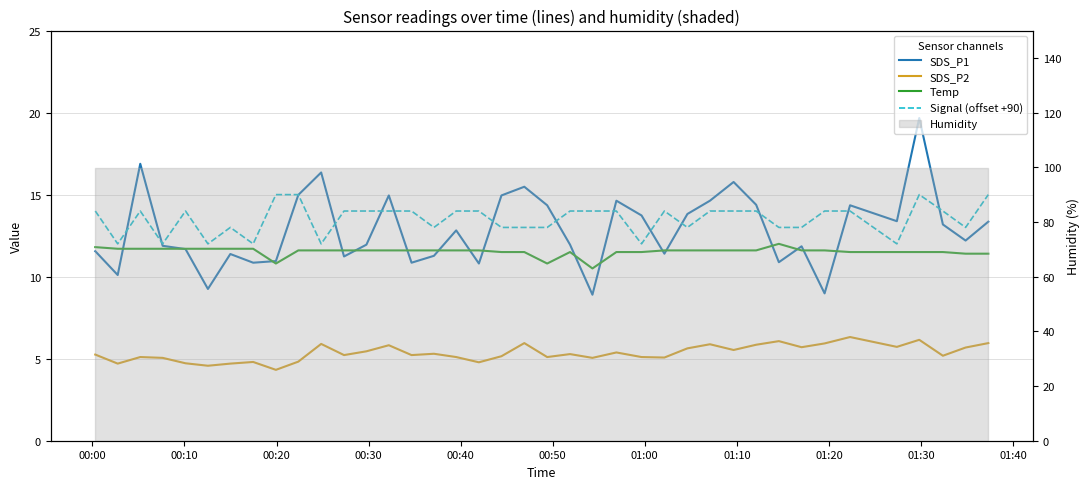

How many lines are shown in the chart?

4